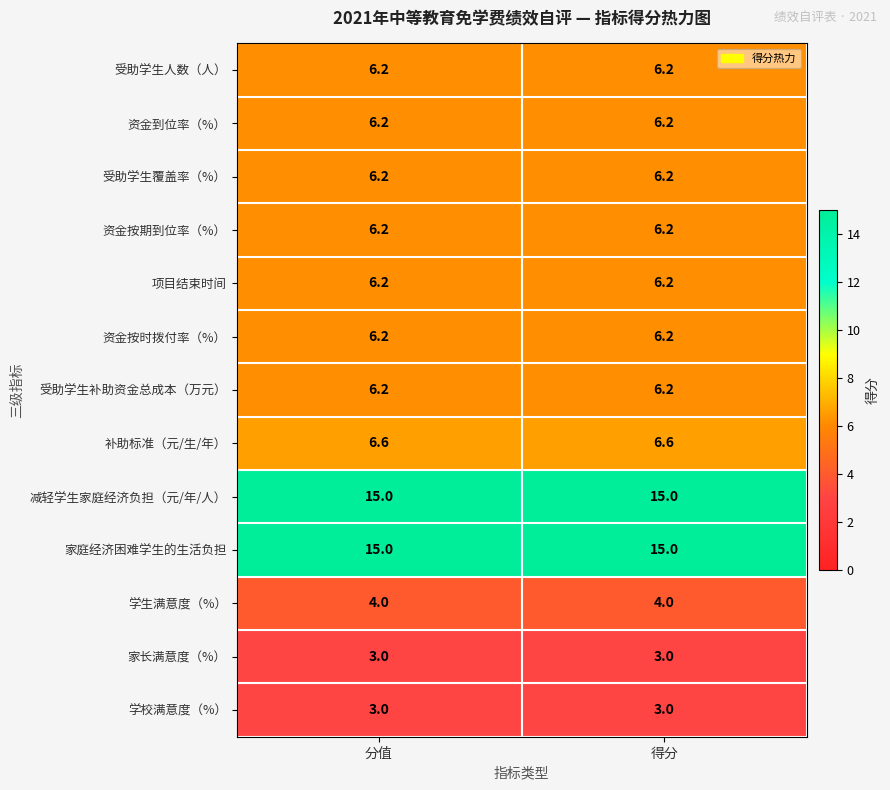

At how many categories does at least one series exceed 8?

2